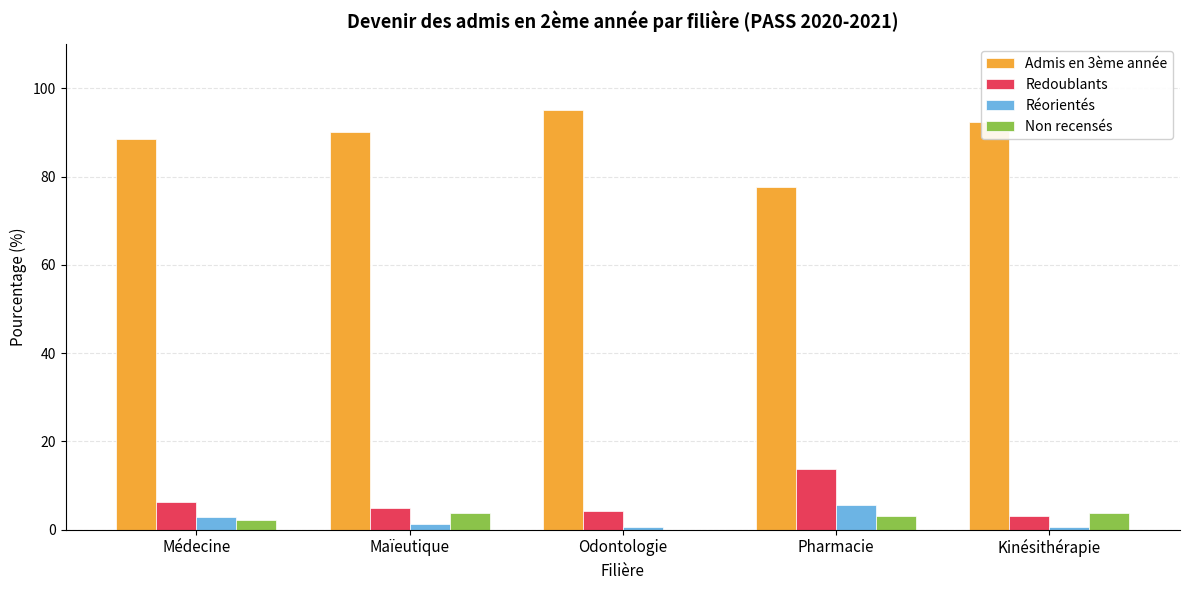

Which series has the widest spread of values?

Admis en 3ème année